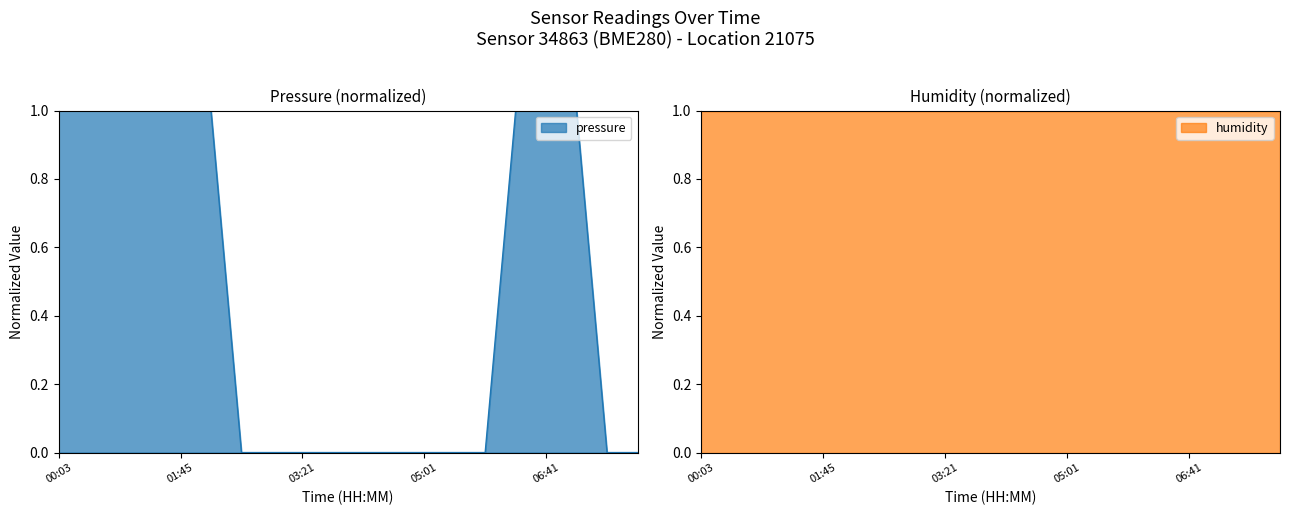

How many positive values are there?

9